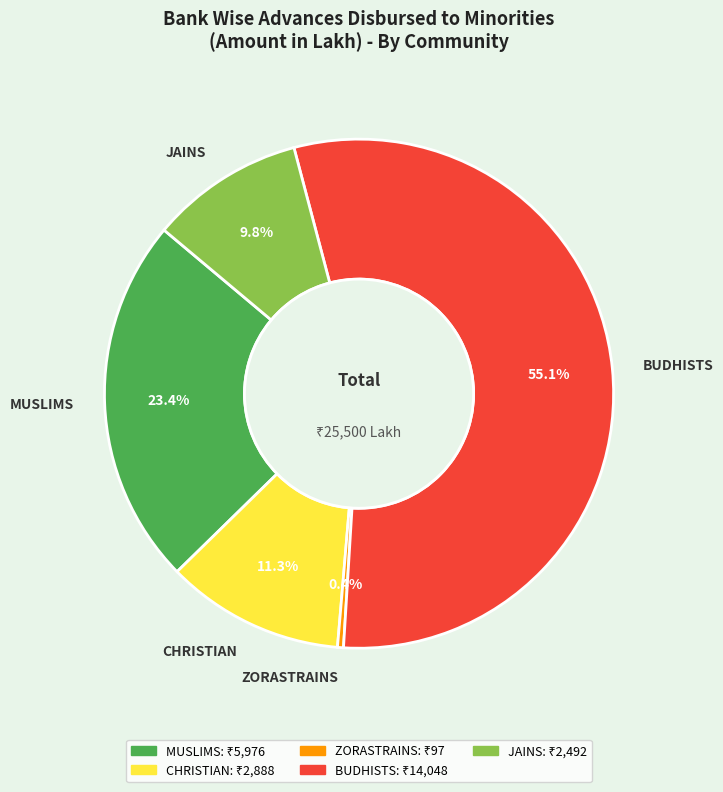

To the nearest percent, what is the average slice percentage?

20%